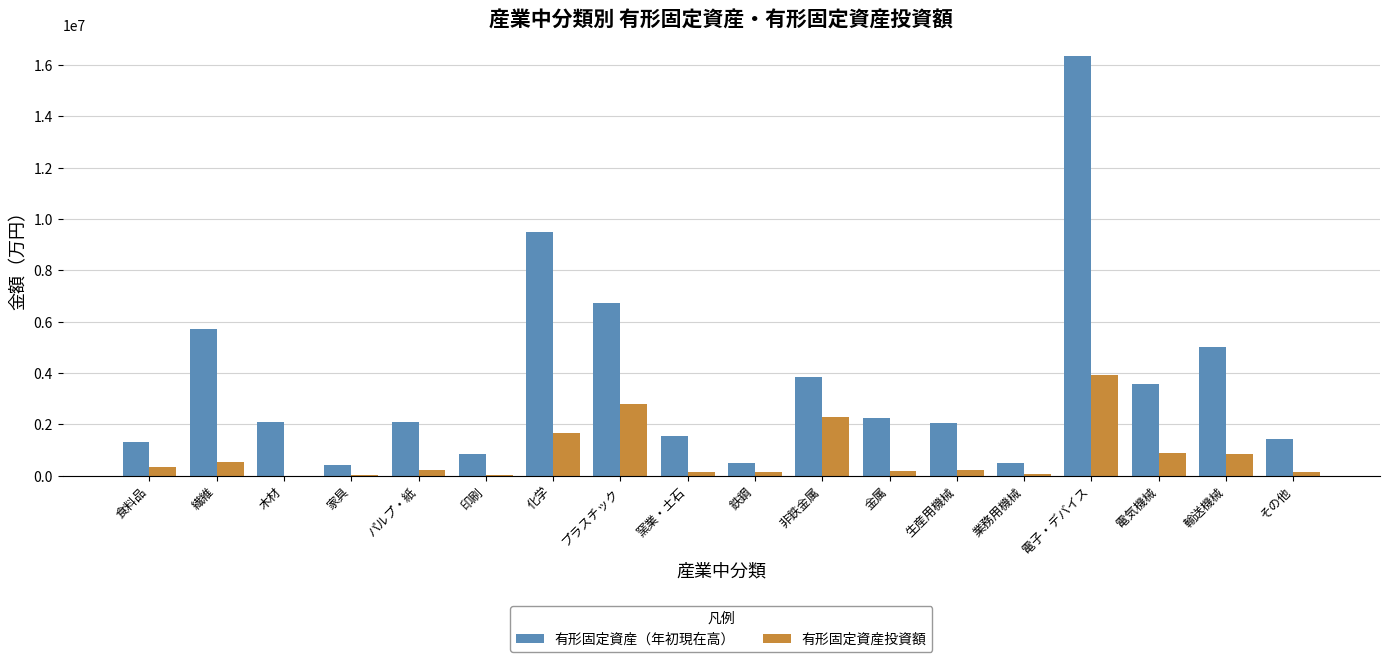

Which category has the highest value across all series?

電子・デバイス